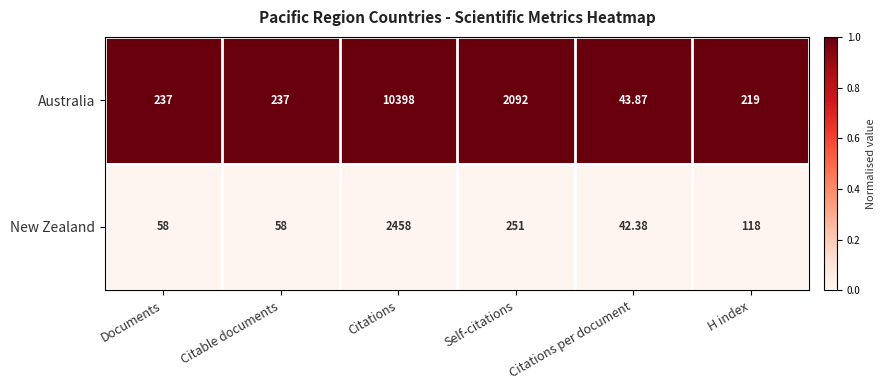

At Citations per document, list the series in order from largest to smallest.

Australia, New Zealand